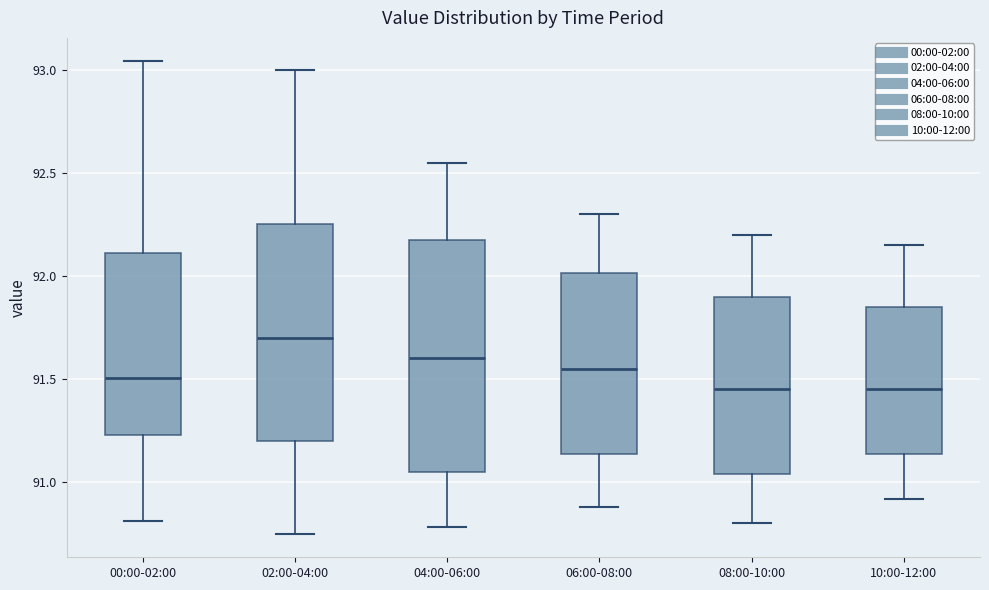

Which box's median line is the highest?

02:00-04:00